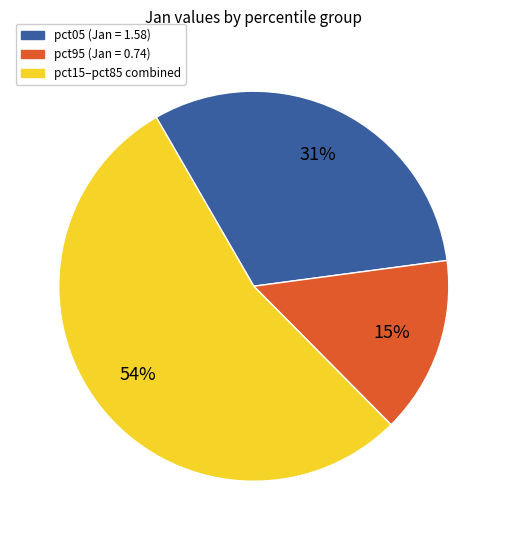

Does any single category account for the majority?

Yes